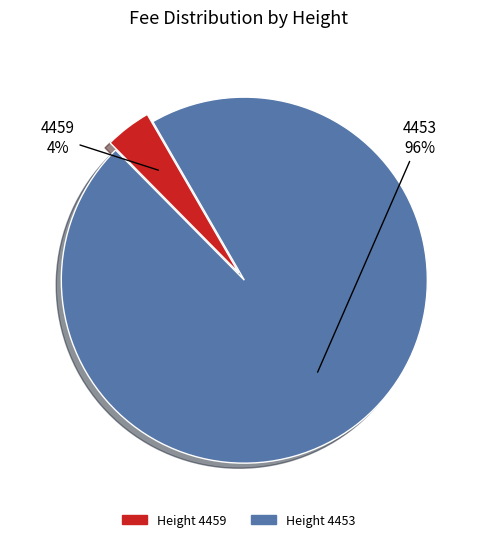

Does any single category account for the majority?

Yes